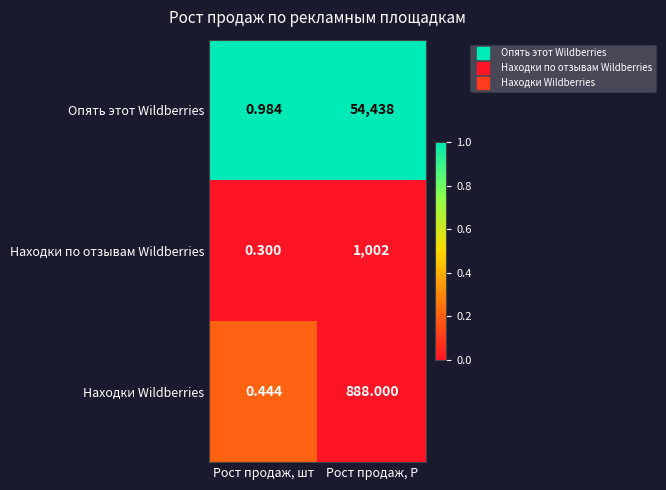

Between Рост продаж, шт and Рост продаж, Р, which series saw the biggest shift?

Опять этот Wildberries